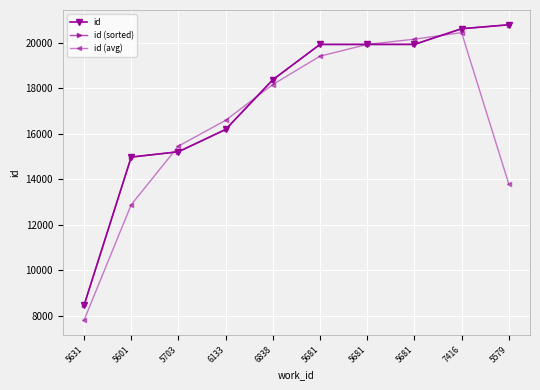

What is the spread (max minus min) of values at 5681?

516.3